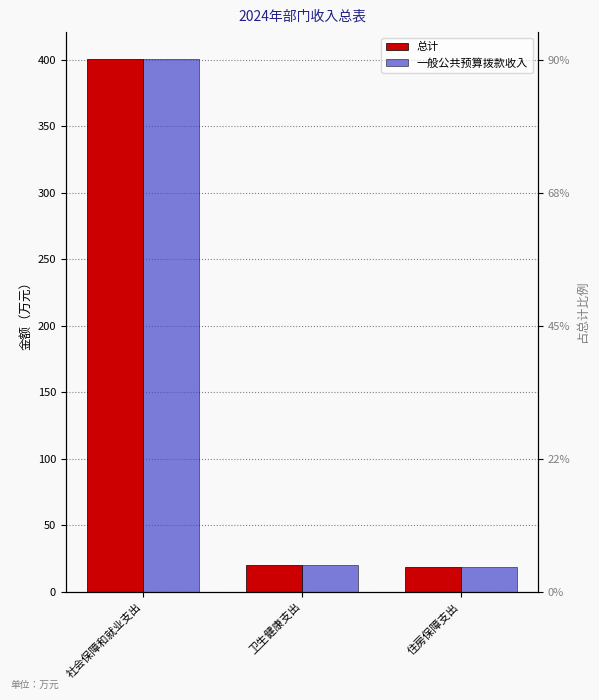

What is the average value of the 一般公共预算拨款收入 series?

146.6